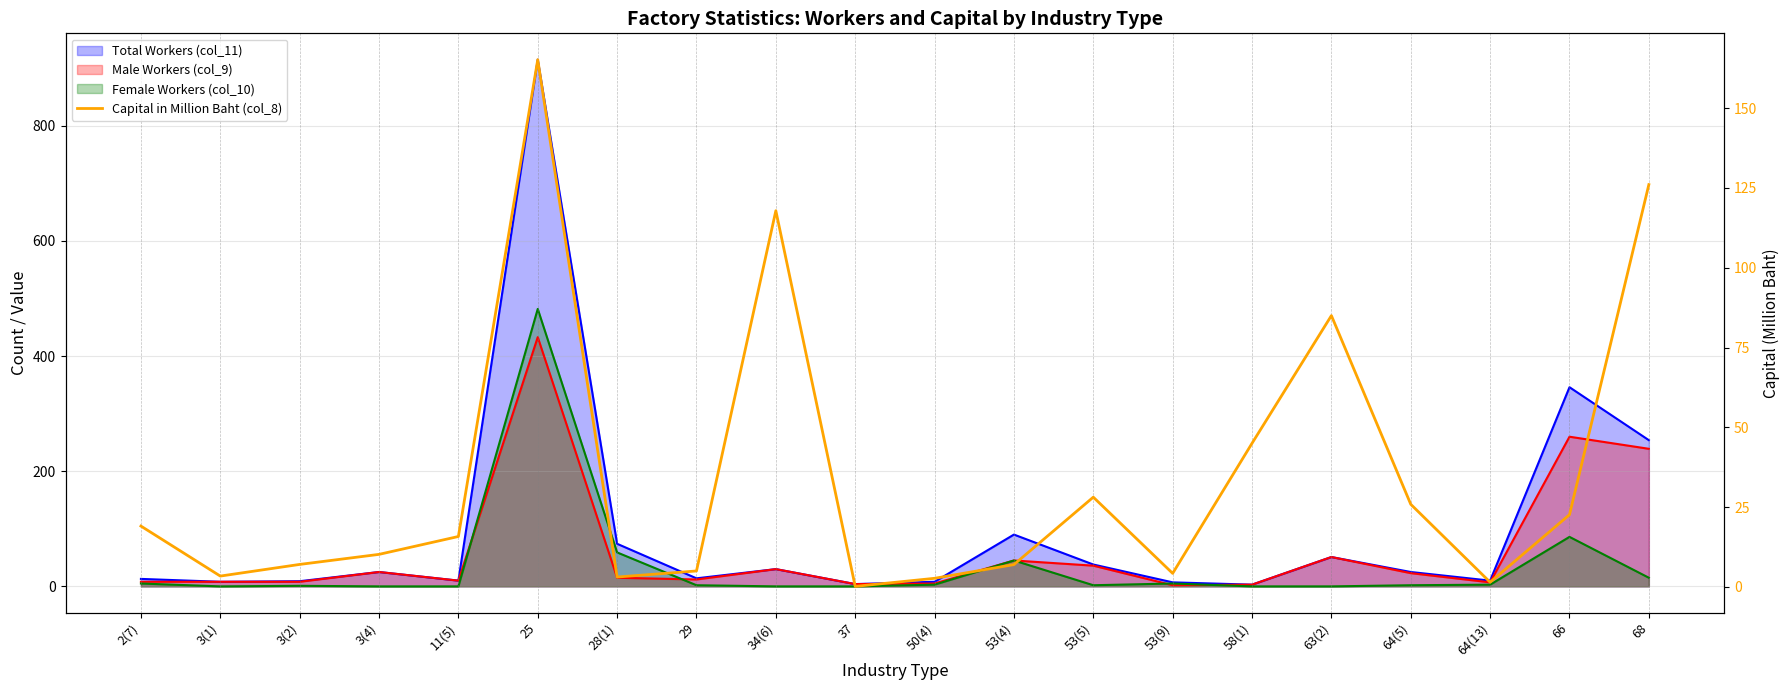

What is the label of the 16th point from the right?

11(5)